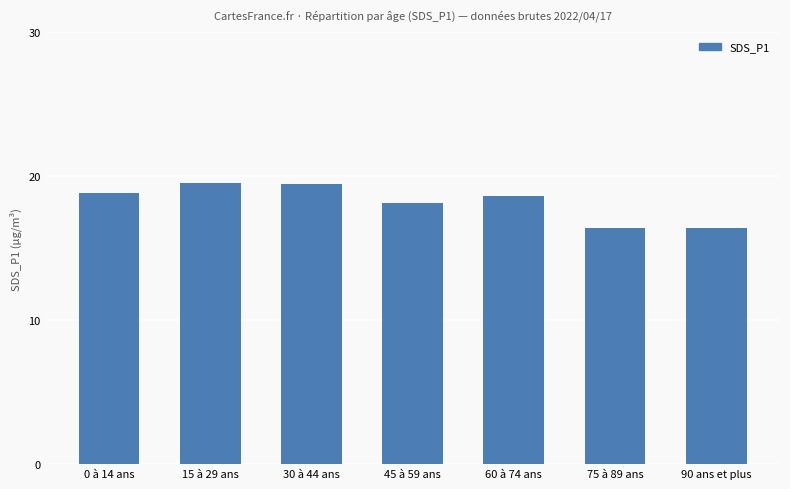

Which has a higher value, 45 à 59 ans or 15 à 29 ans?

15 à 29 ans